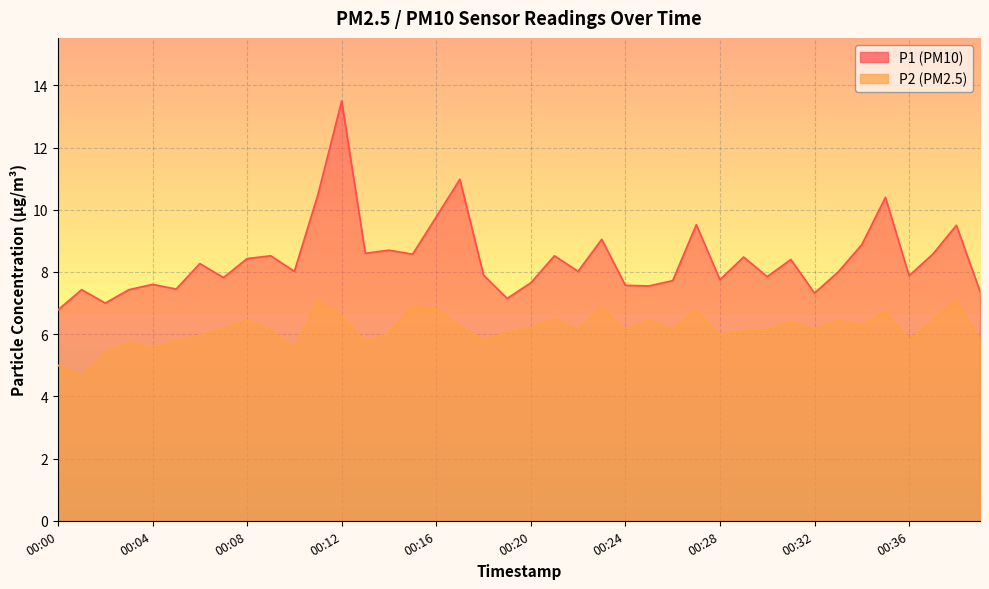

The P1 series shows 13.5 at 00:37. True or false?

False